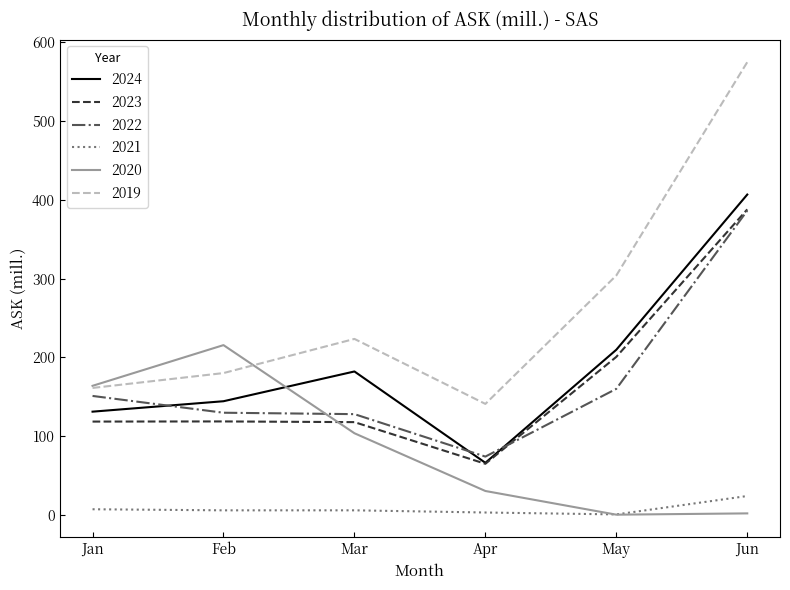

At Feb, list the series in order from largest to smallest.

2020, 2019, 2024, 2022, 2023, 2021